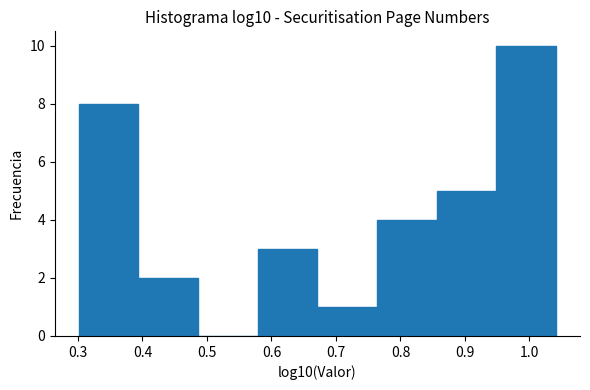

Over which range of the x-axis is the bar tallest?

0.95 to 1.04